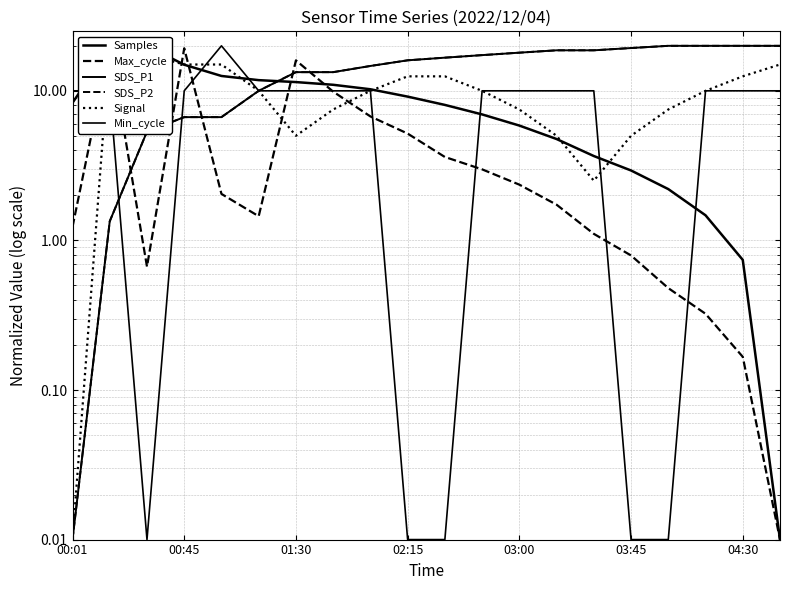

What is the maximum value for SDS_P2?

20.0